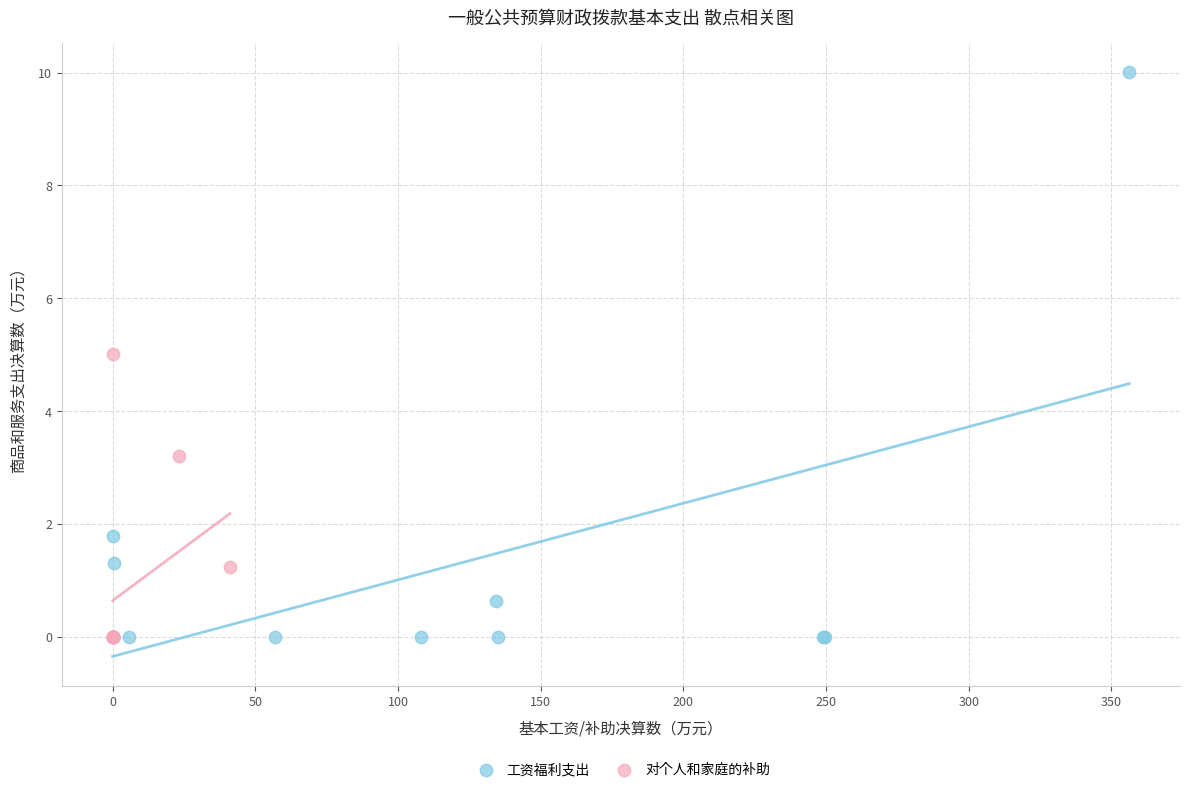

What are all the series names shown in the legend?

工资福利支出, 对个人和家庭的补助